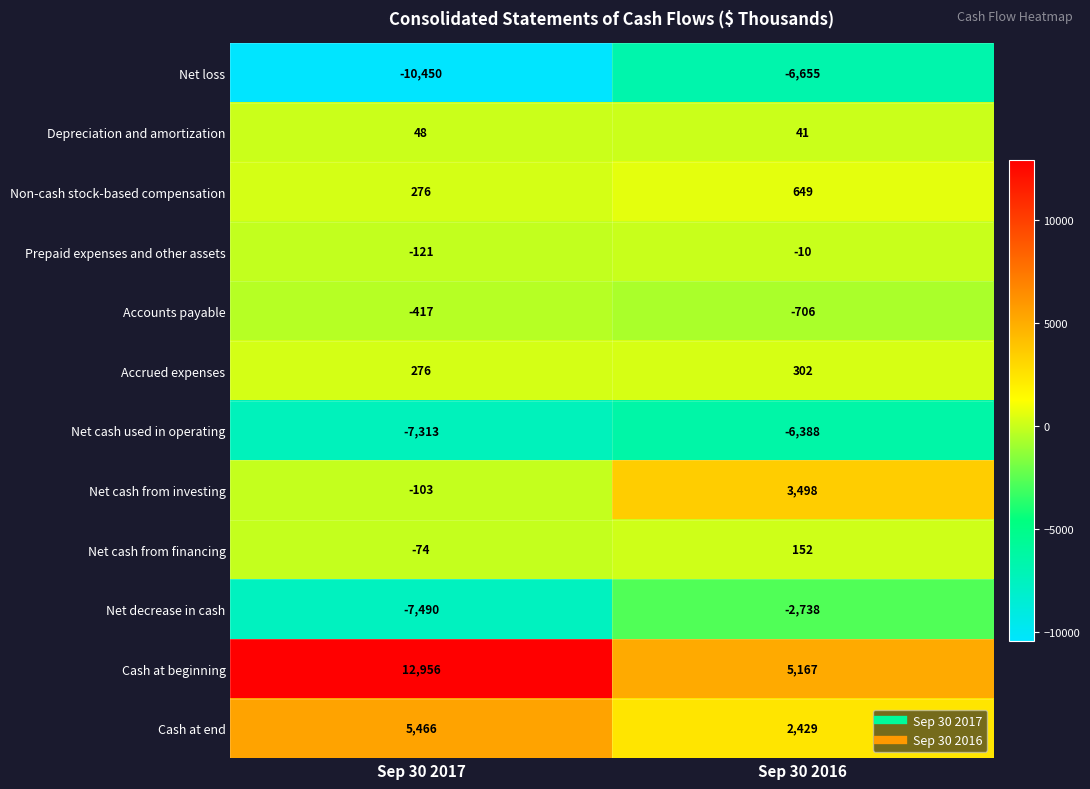

At Sep 30 2016, list the series in order from largest to smallest.

Cash at beginning, Net cash from investing, Cash at end, Non-cash stock-based compensation, Accrued expenses, Net cash from financing, Depreciation and amortization, Prepaid expenses and other assets, Accounts payable, Net decrease in cash, Net cash used in operating, Net loss